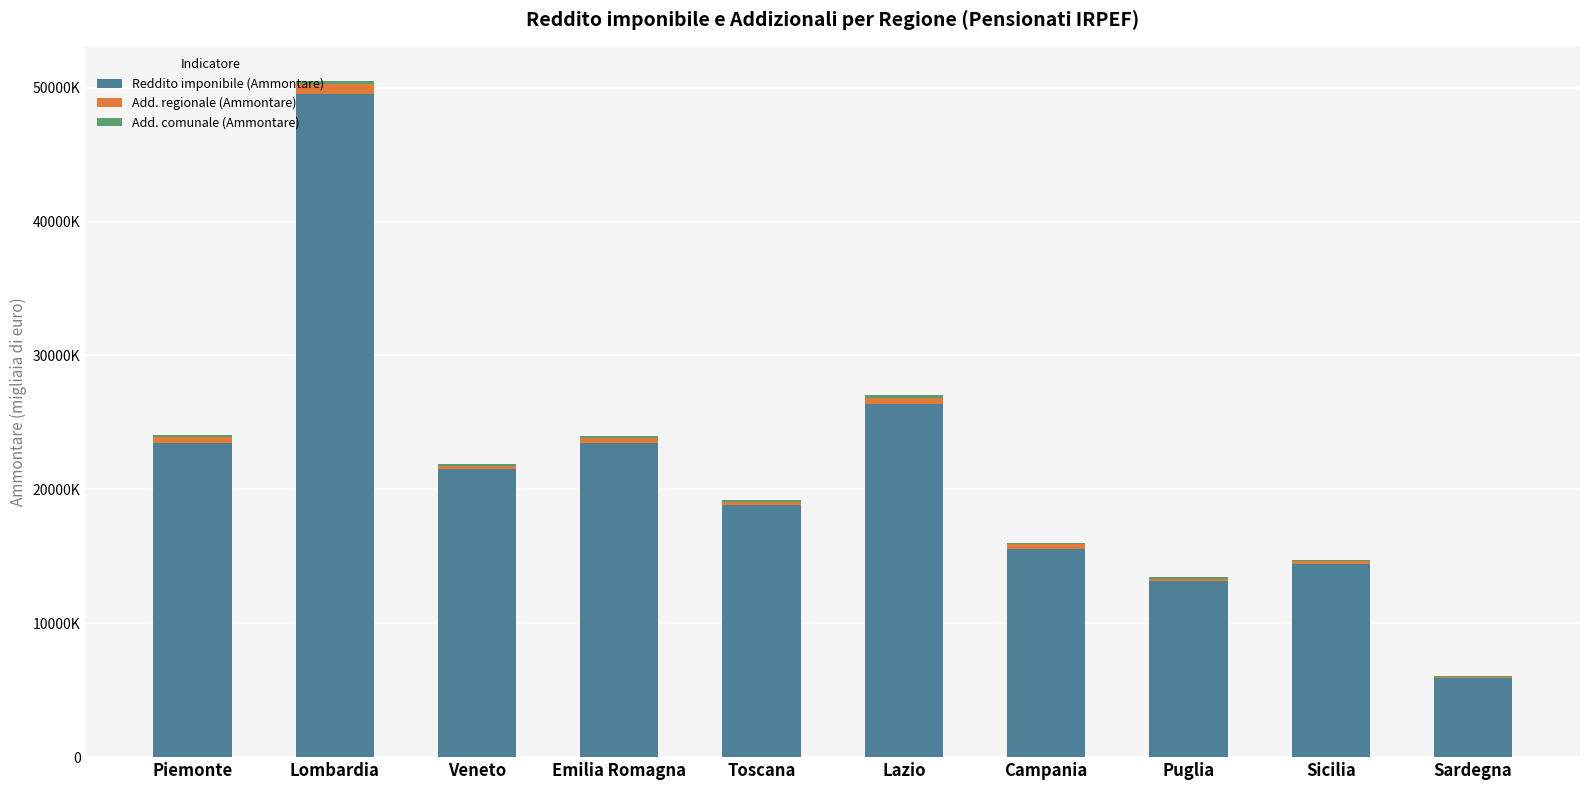

Are the bars horizontal?

No